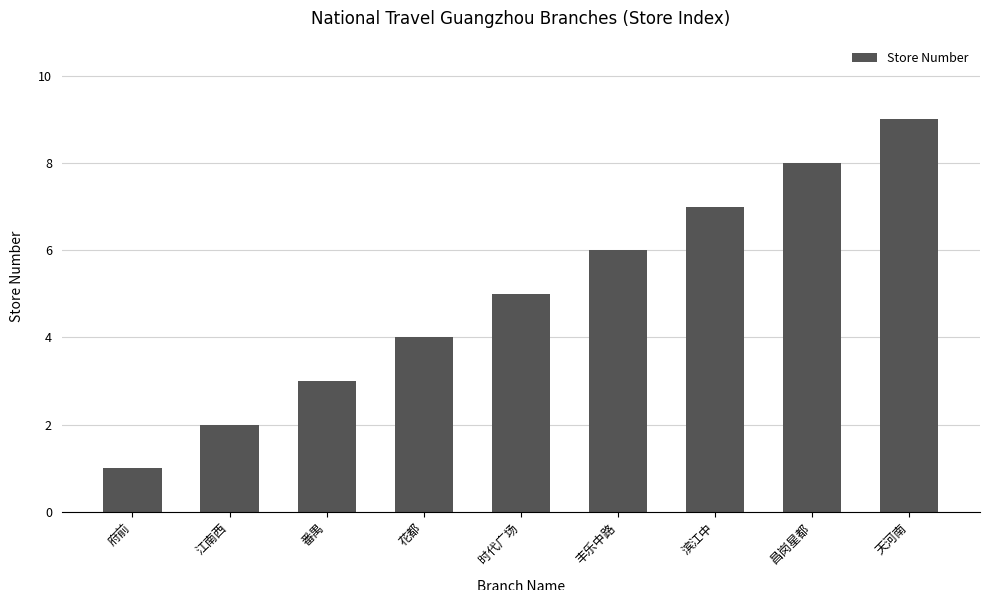

How many bars are there in total?

9